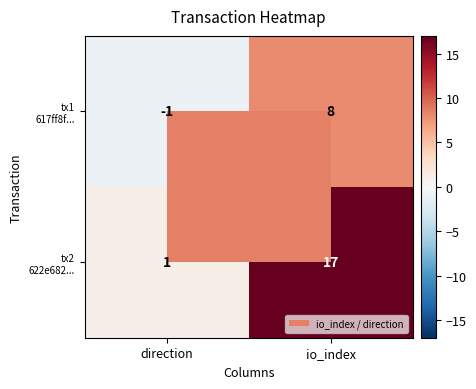

What is the minimum value shown in the chart?

-1